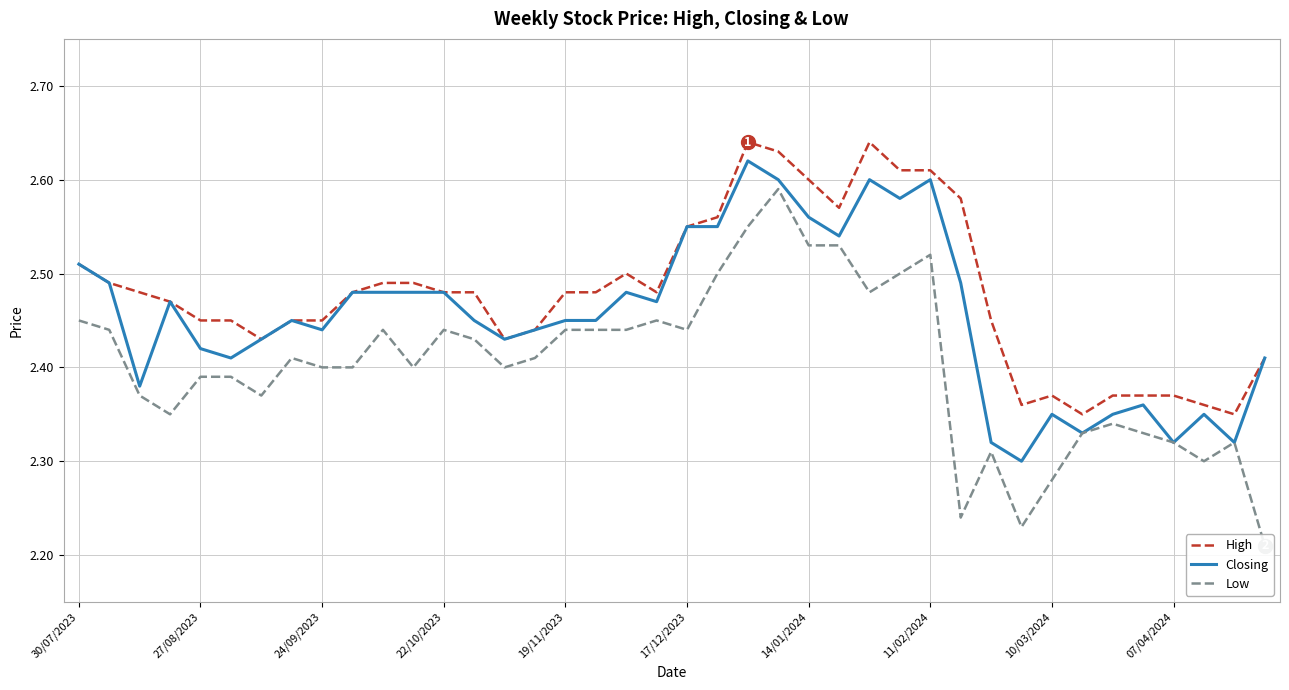

The Low series shows 1.2 at 17. True or false?

False